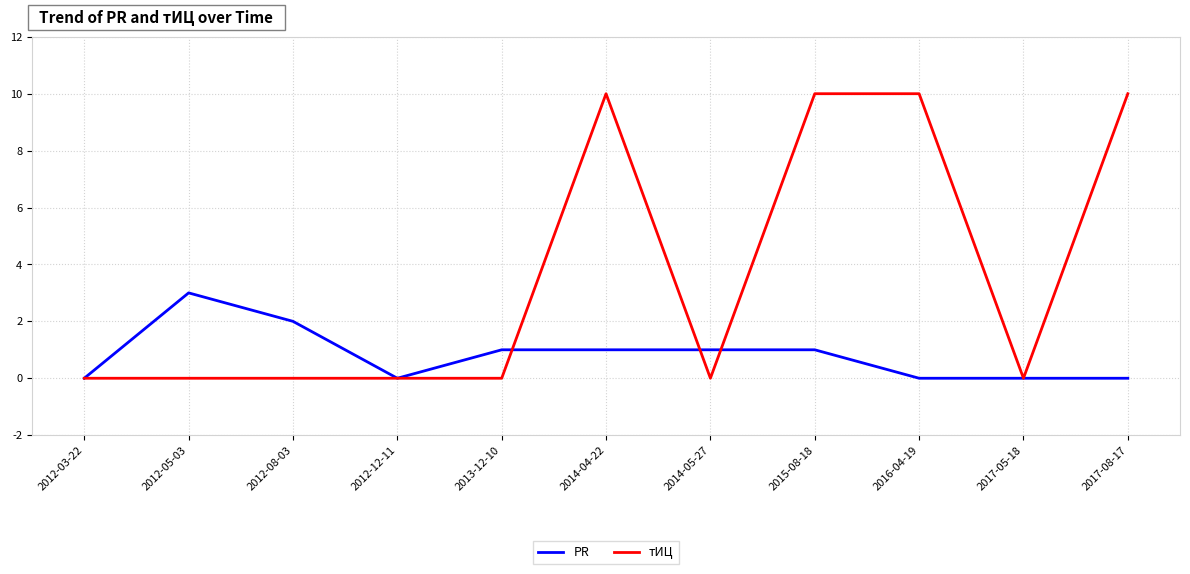

Rank the series by their maximum value, from highest to lowest.

тИЦ, PR